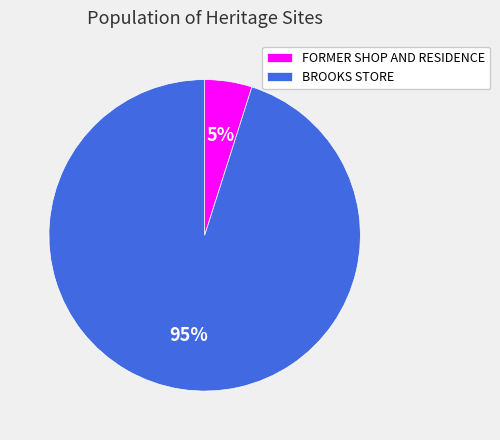

Between FORMER SHOP AND RESIDENCE and BROOKS STORE, which is larger?

BROOKS STORE